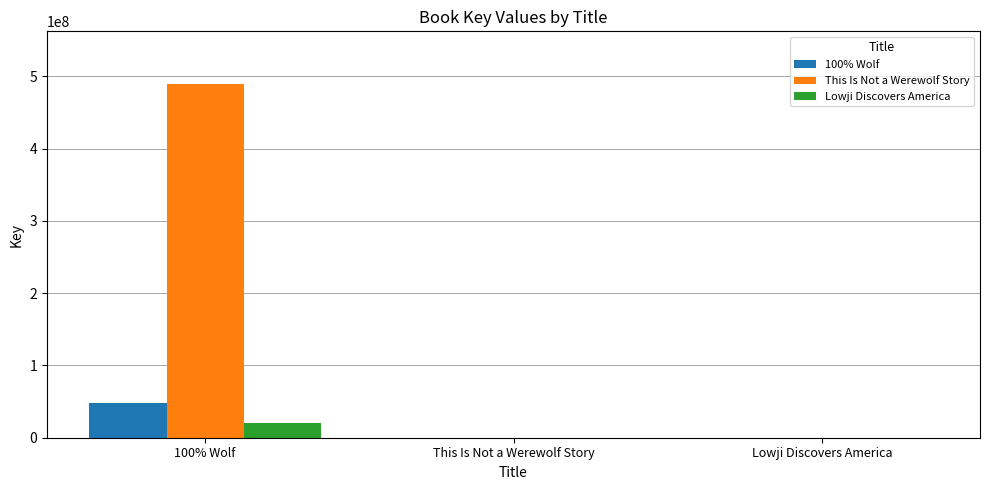

At which category does the chart reach its peak across all series?

100% Wolf